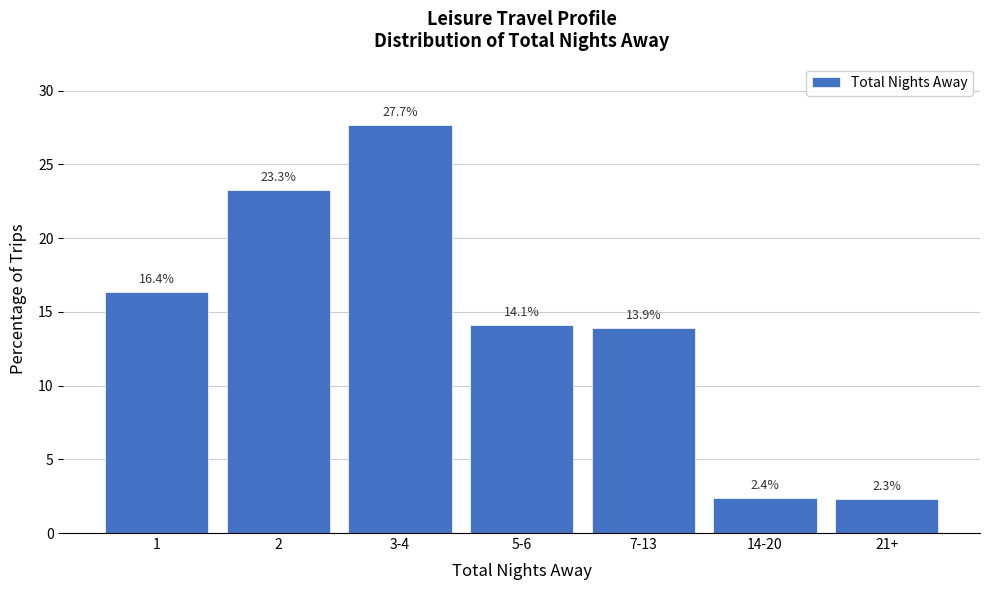

Reading left to right, list all the values displayed in this chart.

1=16.4	2=23.3	3-4=27.7	5-6=14.1	7-13=13.9	14-20=2.4	21+=2.3